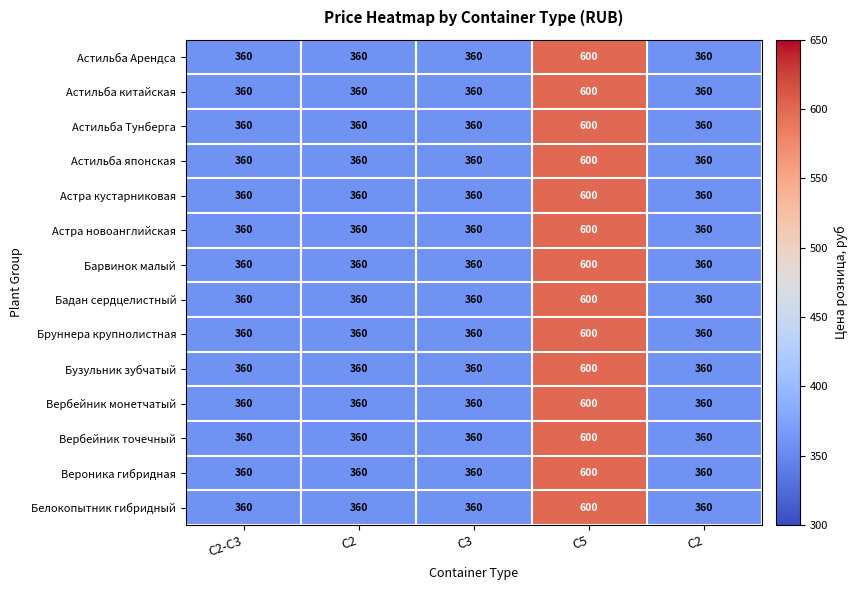

The value of Барвинок малый at C2 is 360. True or false?

True